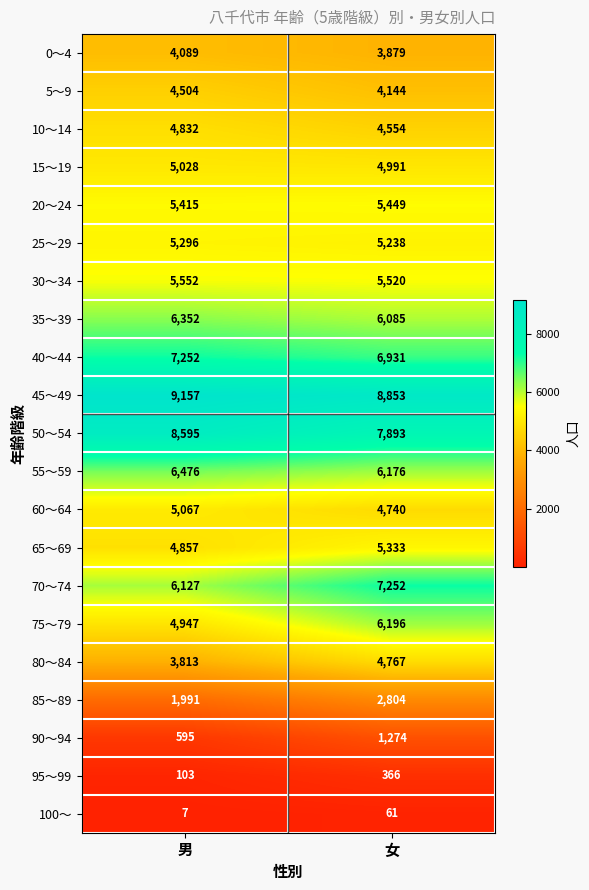

True or false: 95～99 has a value of 103 at 男.

True